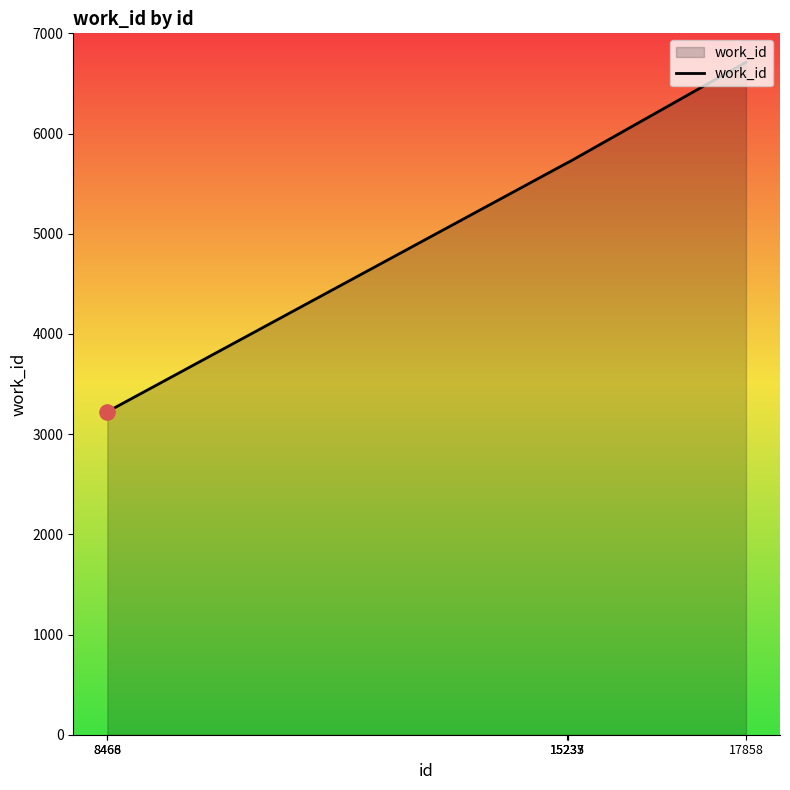

Approximately how many times larger is the value at 8466 compared to 15235?

0.6